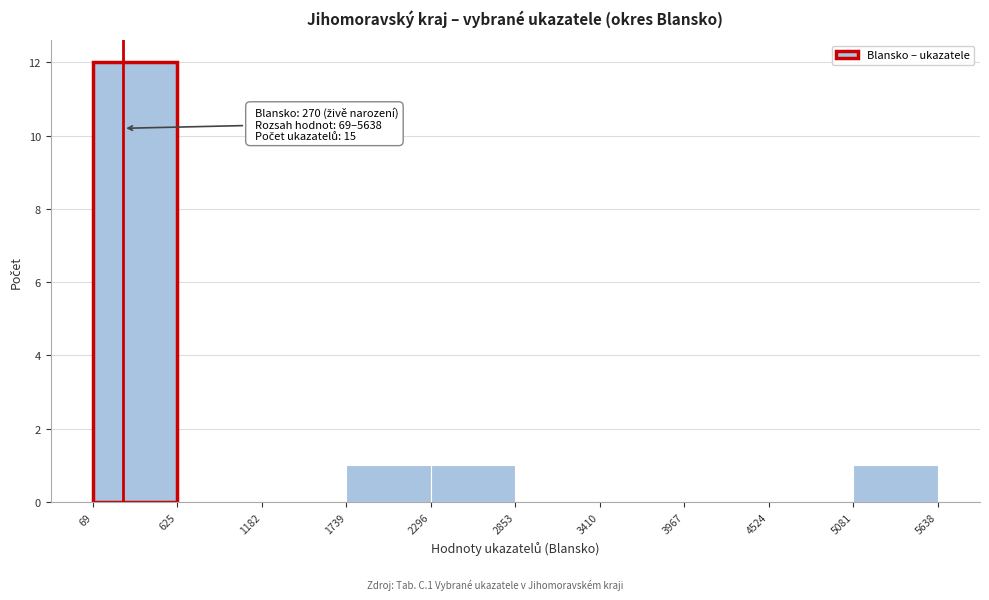

Which range on the x-axis has the tallest bar?

69 to 625